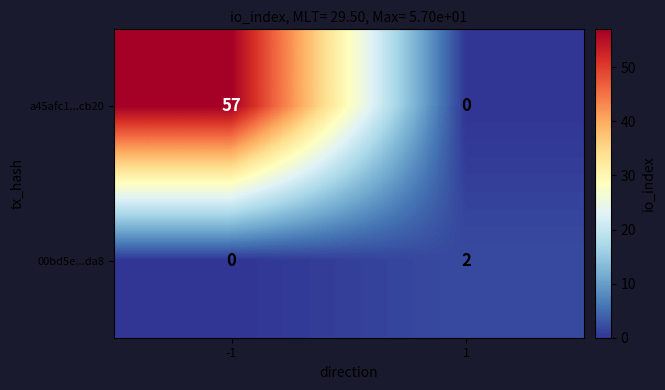

Which series changed the most between -1 and 1?

a45afc1...cb20